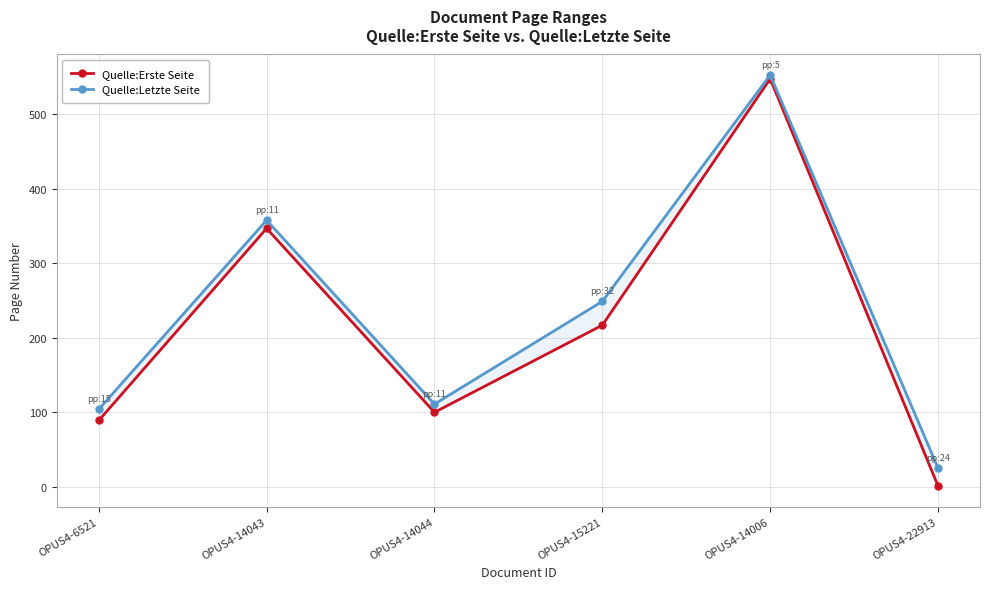

Is the value of Quelle:Erste Seite at OPUS4-22913 greater than the value of Quelle:Letzte Seite at OPUS4-15221?

No